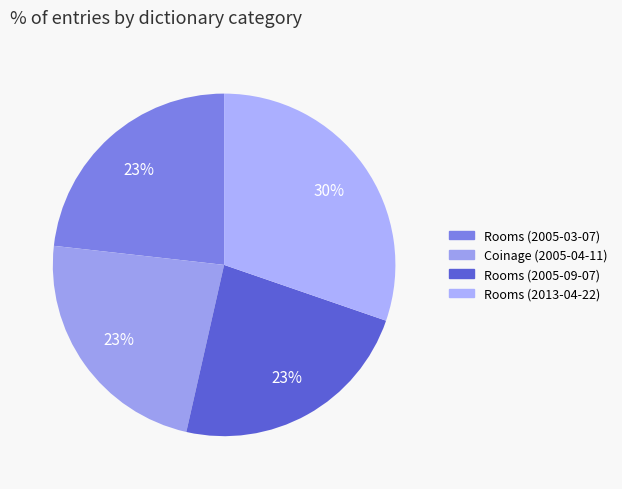

Rank the categories by value from lowest to highest.

Rooms (2005-03-07), Coinage (2005-04-11), Rooms (2005-09-07), Rooms (2013-04-22)